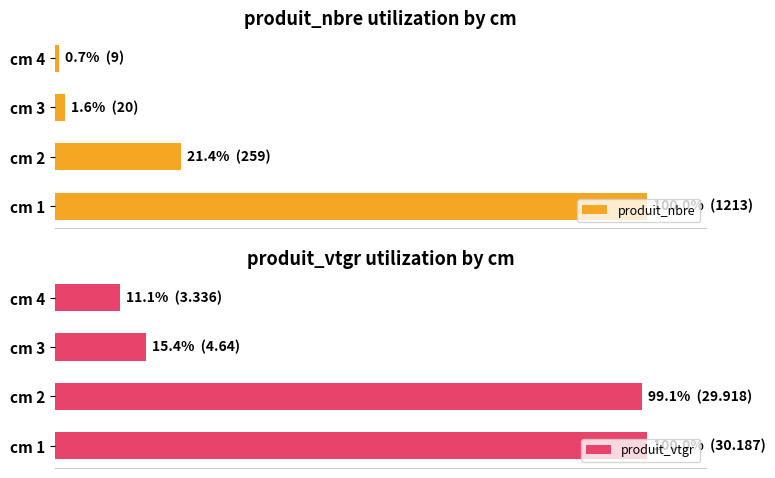

Does the chart contain any negative values?

No